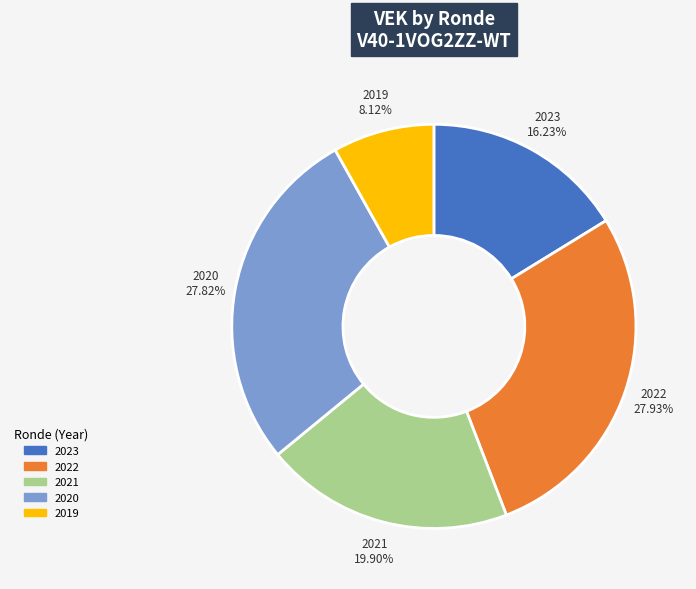

Is there any slice that represents more than half of the pie?

No